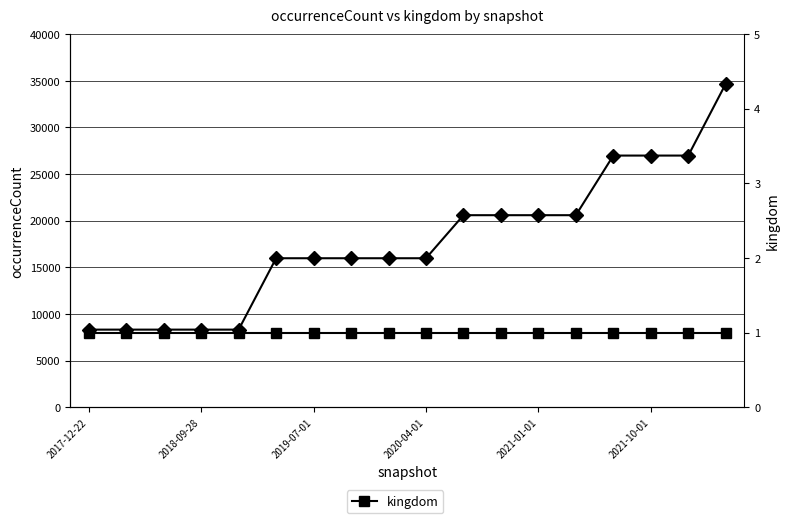

What is the minimum value shown in the chart?

1